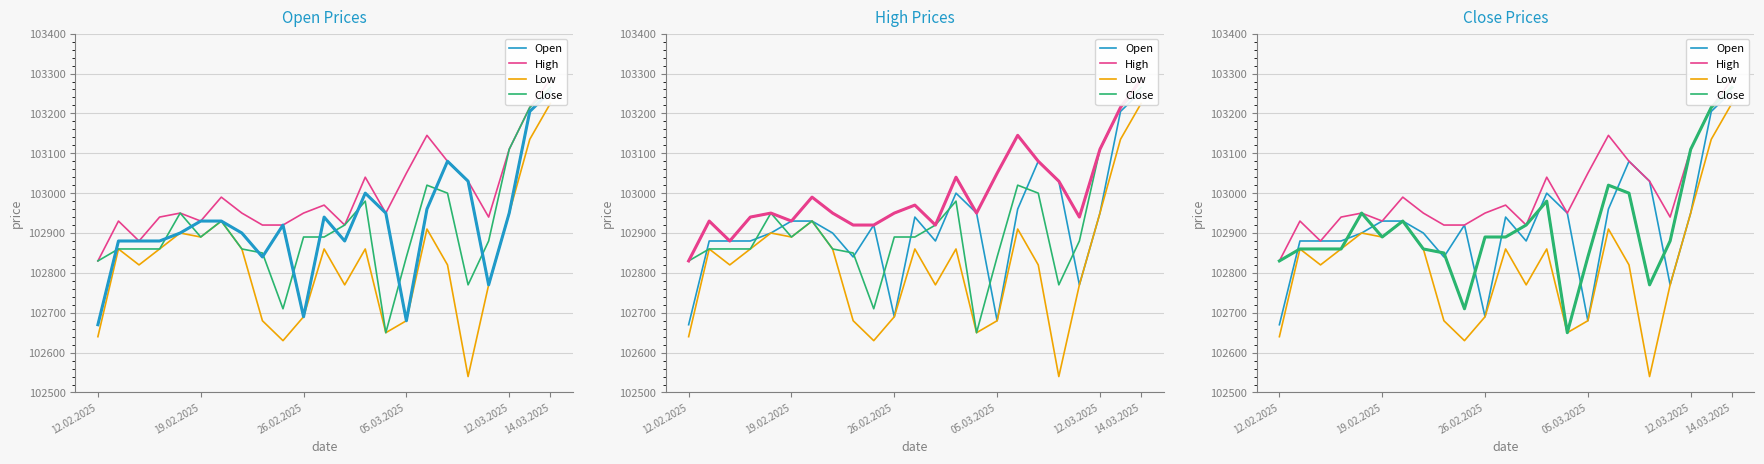

Which series changed the most between 19.02.2025 and 9?

Low